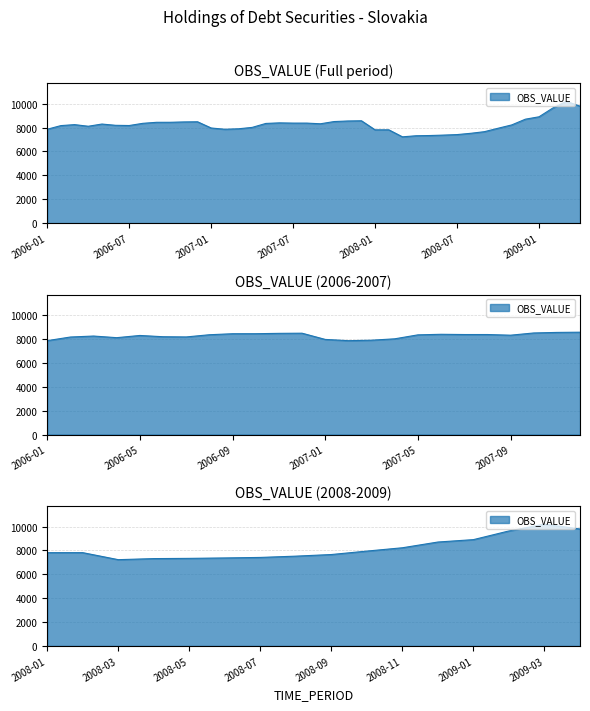

At which label does the data first exceed 8248?

2006-03